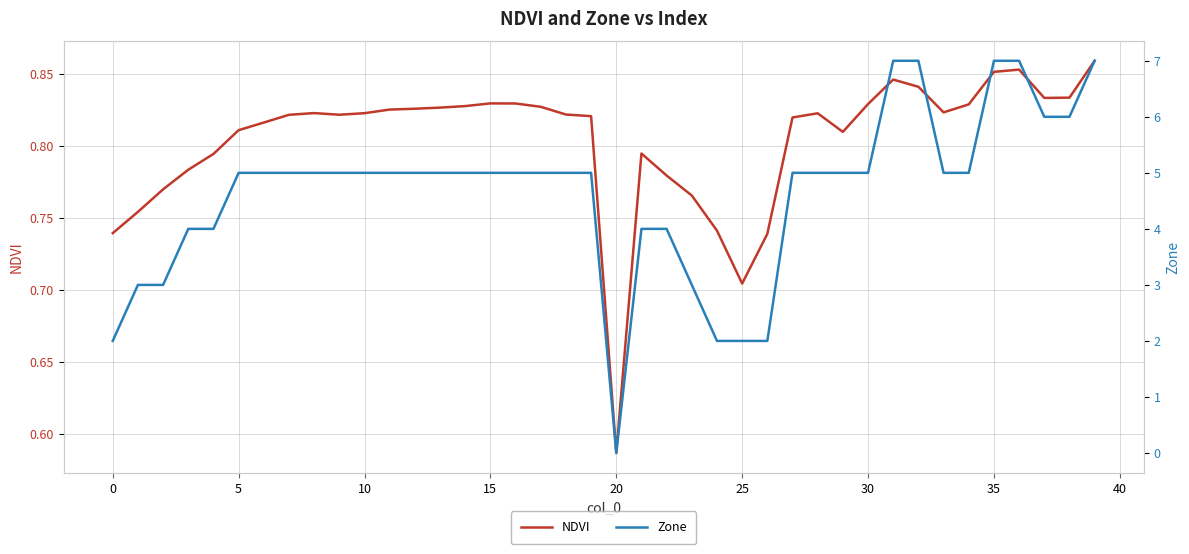

At which label is NDVI closest to 0?

20